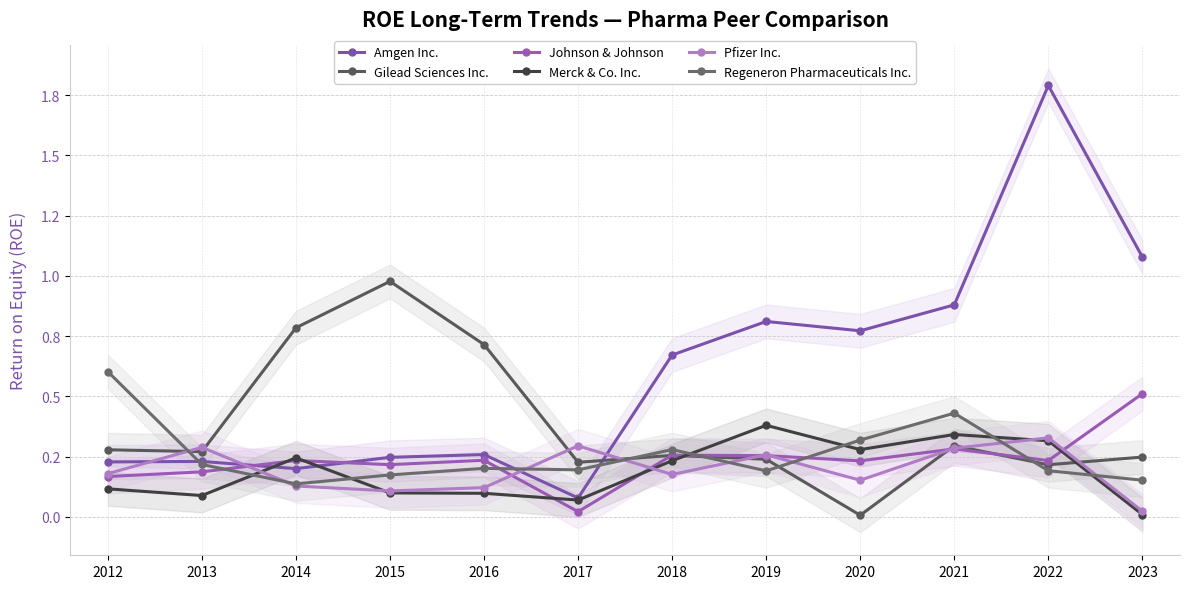

At which category does Merck & Co. Inc. reach its first local valley?

2013